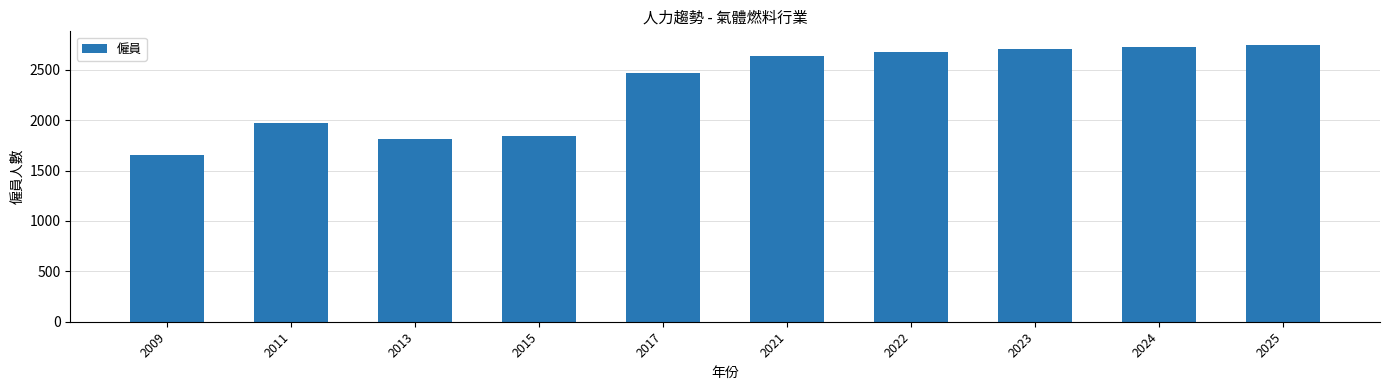

Approximately how many times larger is the value at 2021 compared to 2022?

1.0